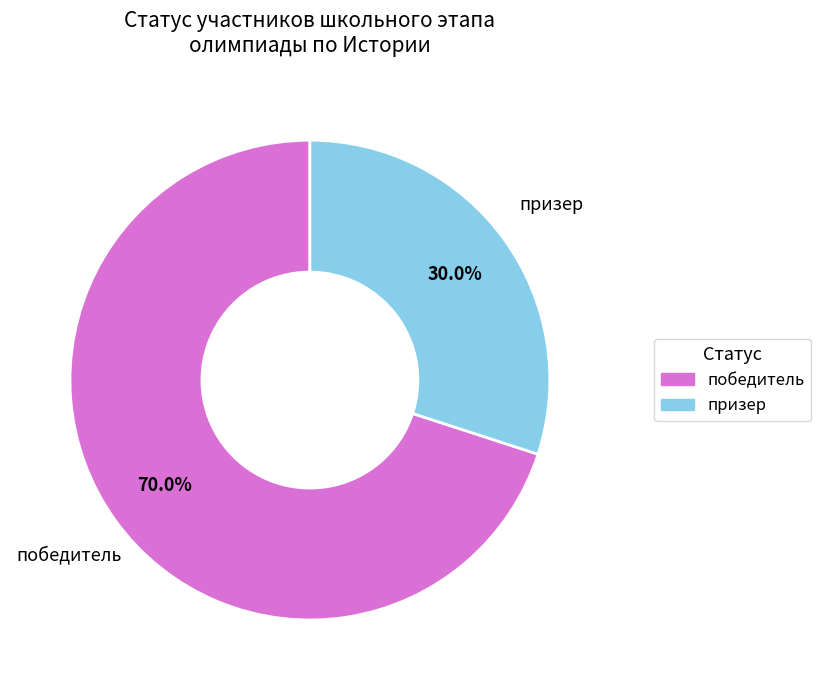

How many segments does this pie chart have?

2